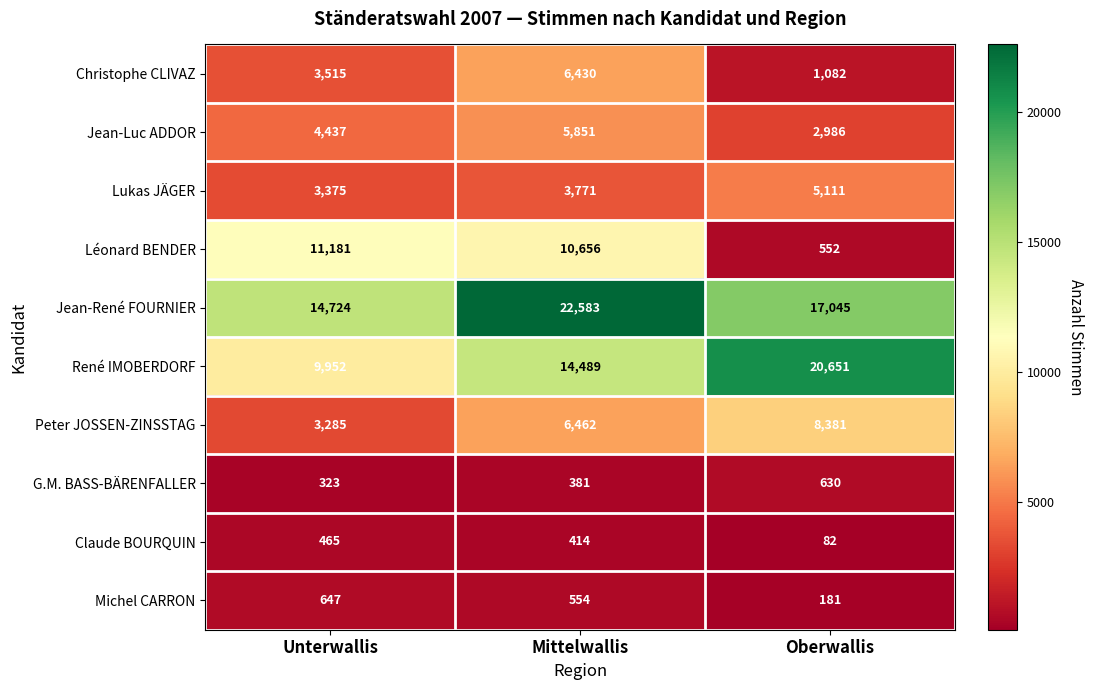

At which category does the chart reach its peak across all series?

Mittelwallis